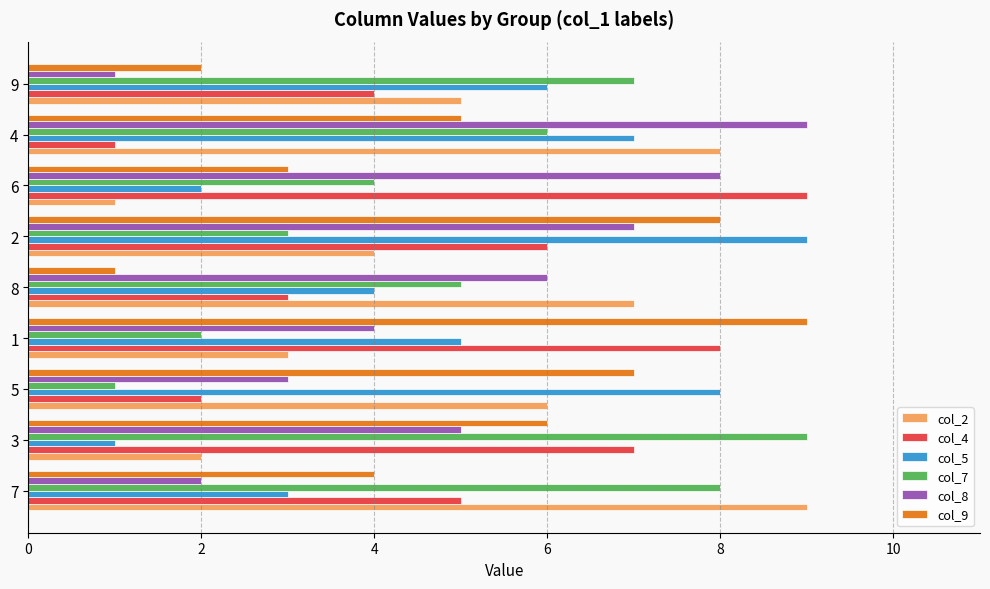

List the labels in order of col_5 value, largest first.

2, 5, 4, 9, 1, 8, 7, 6, 3